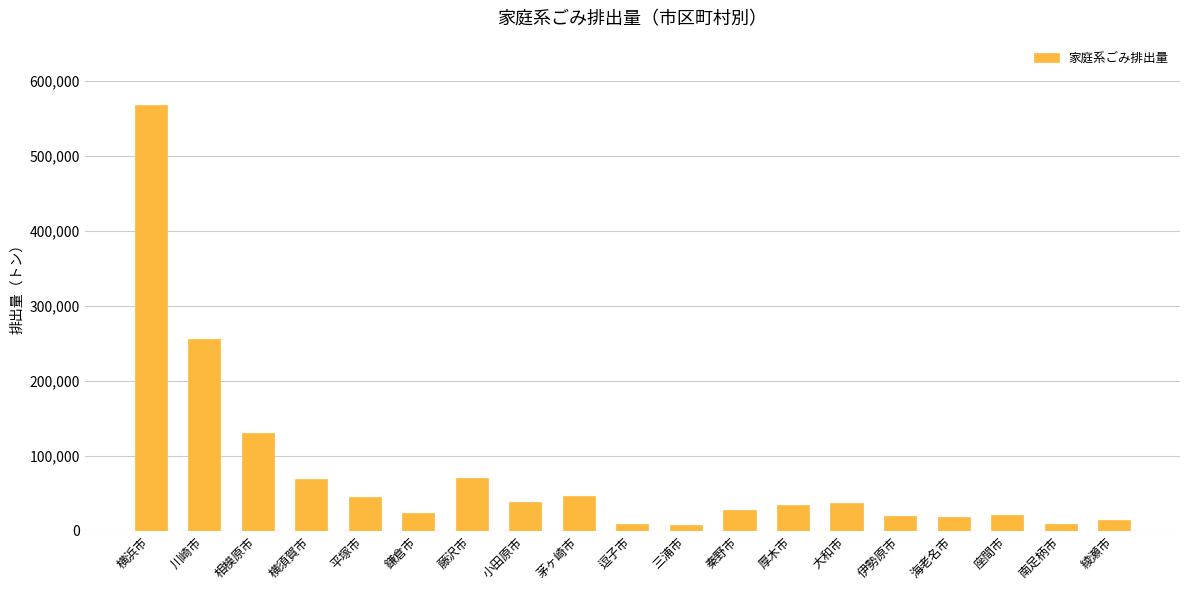

At which label is the value closest to 287914?

川崎市